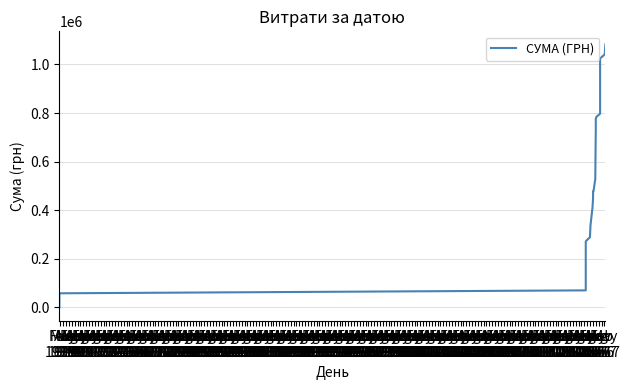

True or false: there are more than 0 points higher than both neighbors.

False